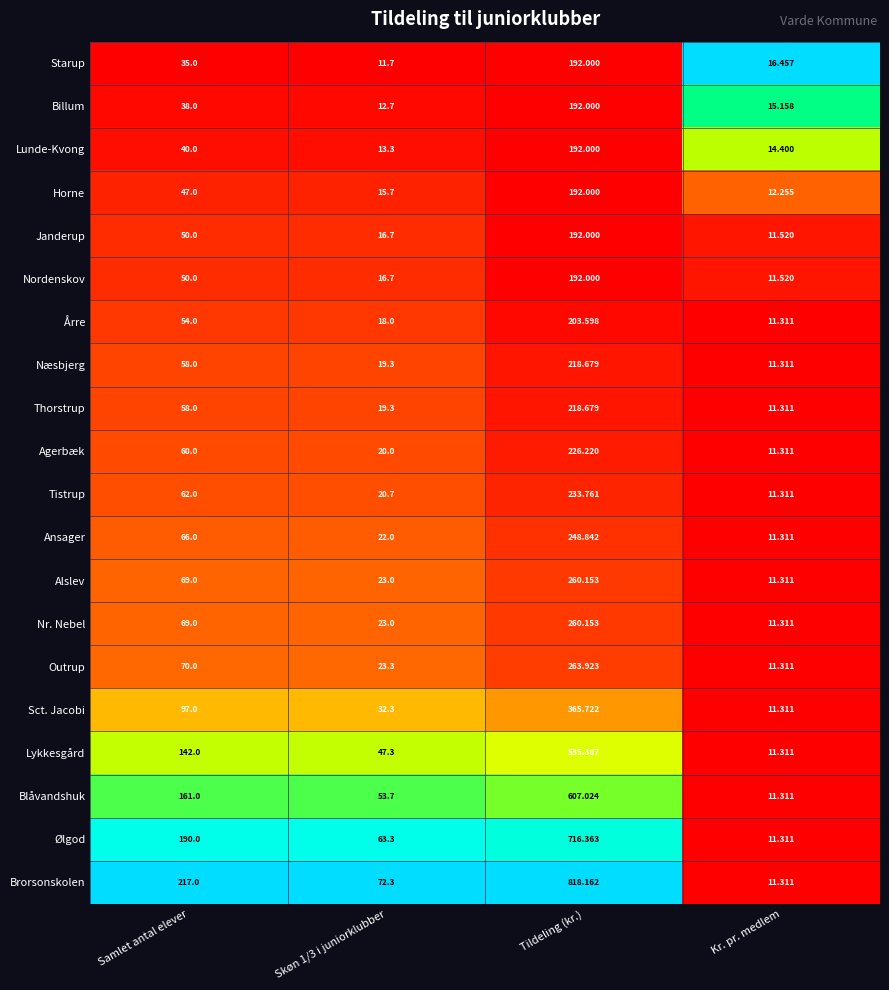

How many distinct data groups are displayed?

20